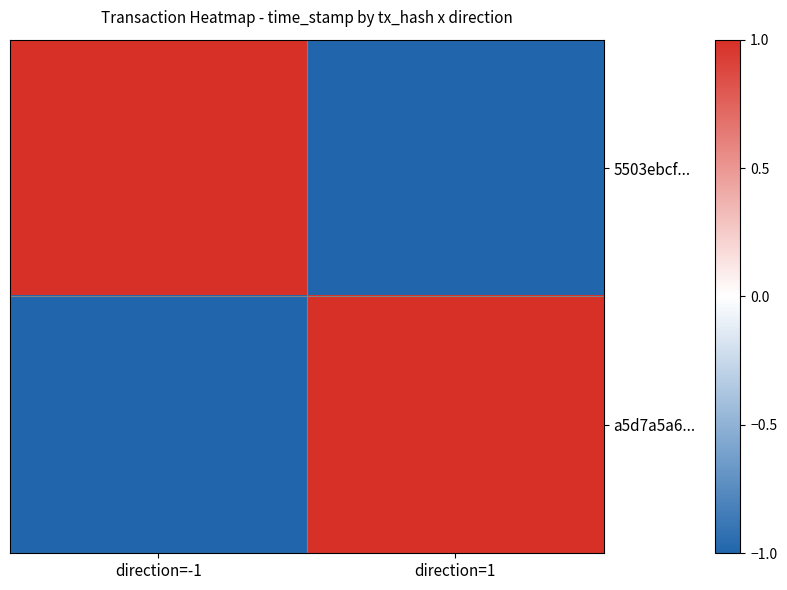

Reading left to right, extract all data points from this chart.

5503ebcf...: direction=-1=1	direction=1=-1
a5d7a5a6...: direction=-1=-1	direction=1=1